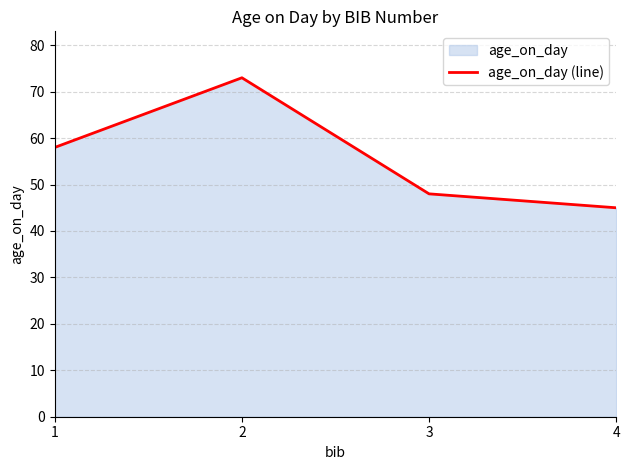

Reading right to left, list all the values displayed in this chart.

4=45	3=48	2=73	1=58